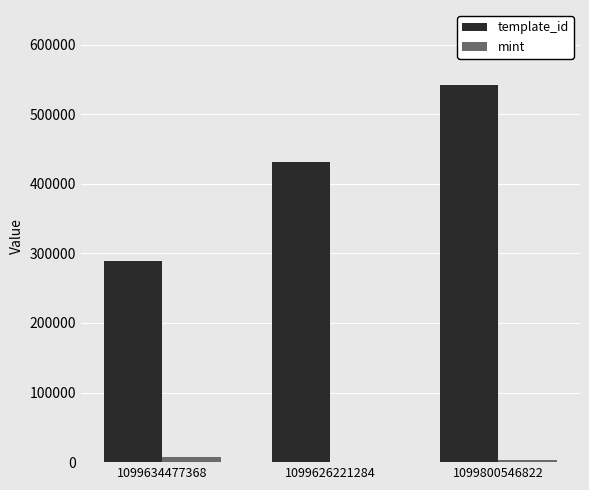

At which category is the sum across all series the highest?

1099800546822